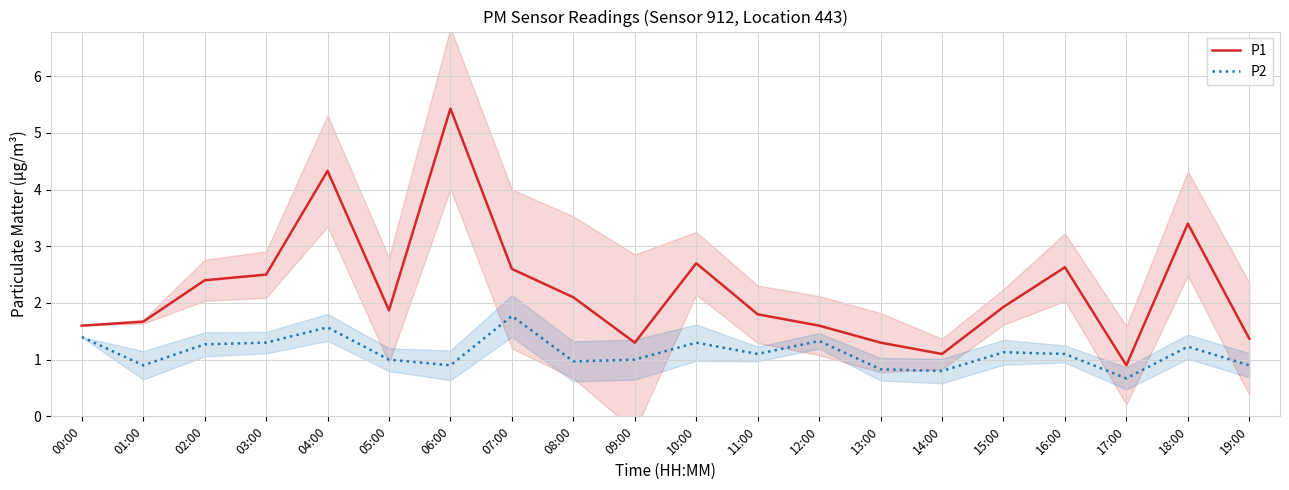

List the series in order of their peak value, lowest first.

P2, P1